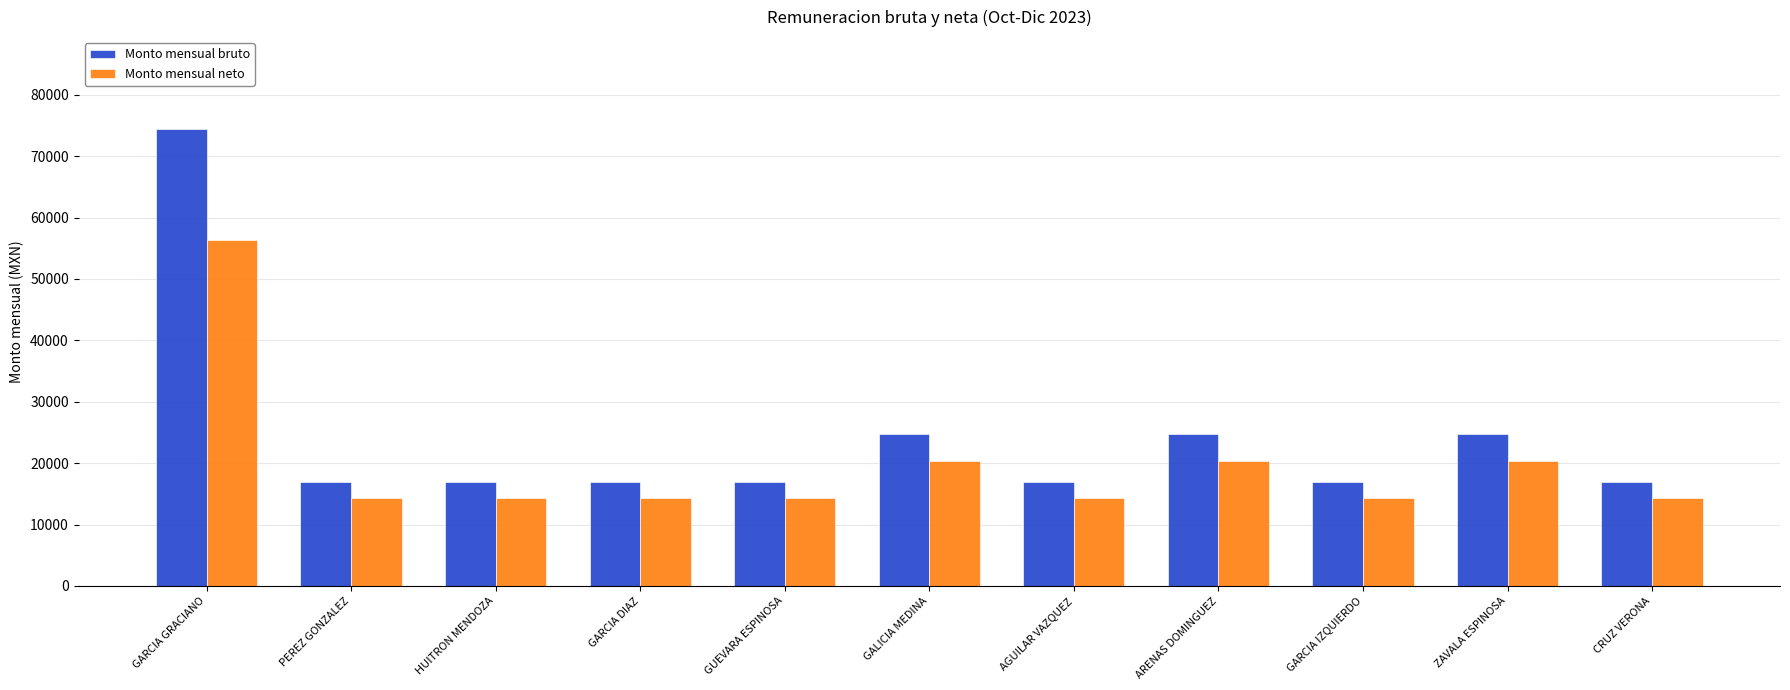

What is the difference between the maximum and minimum values in the Monto mensual neto series?

41899